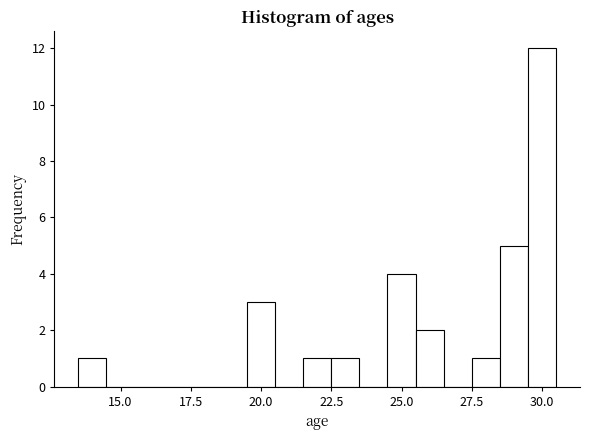

Read against the x-axis, roughly where is the centre of the tallest bar?

30.0